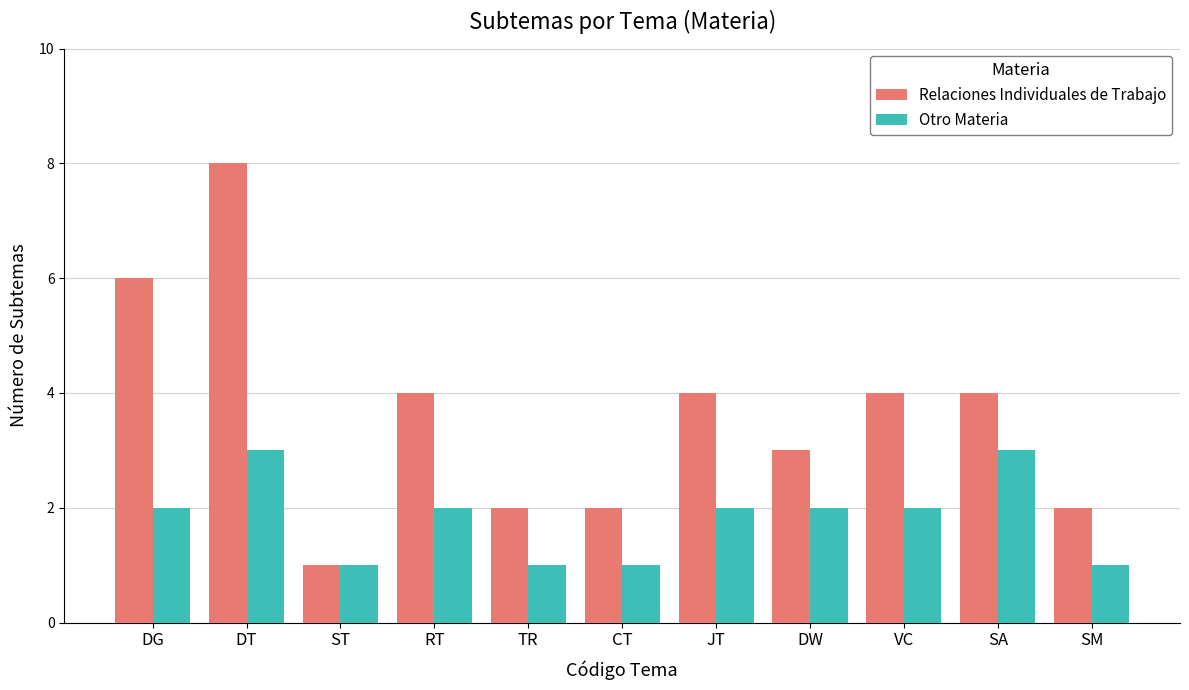

Which series has the largest range (max minus min)?

Relaciones Individuales de Trabajo